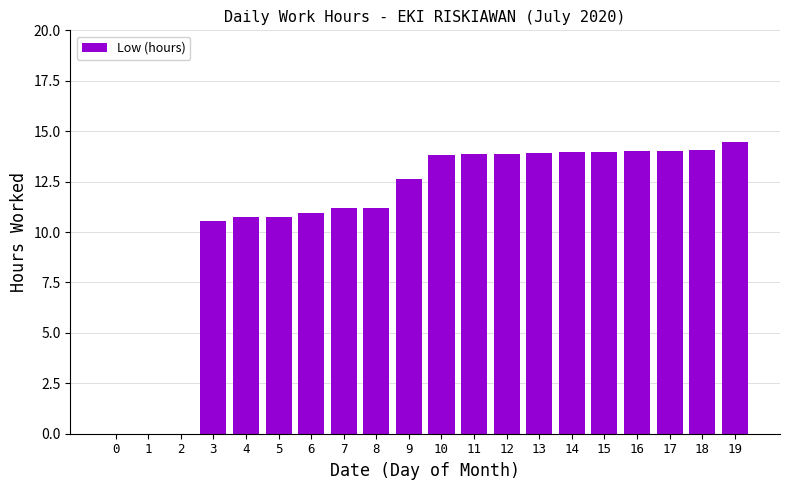

At which category does the chart reach its peak across all series?

19